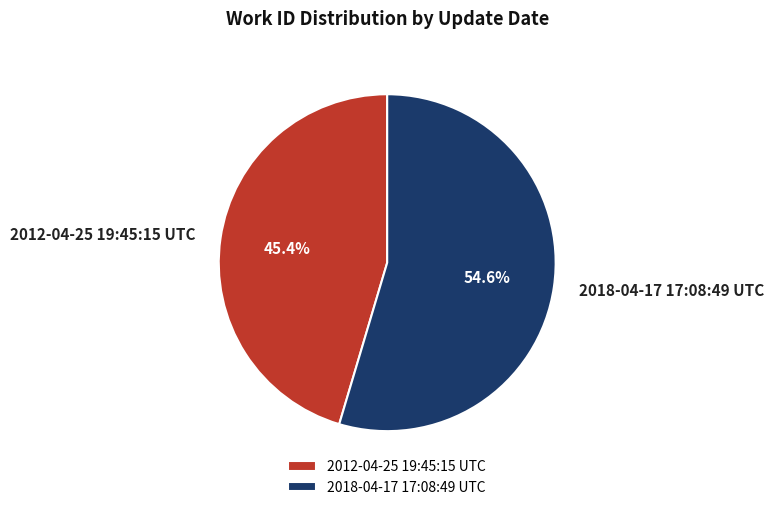

To the nearest percent, what percentage of the pie is 2012-04-25 19:45:15 UTC?

45%